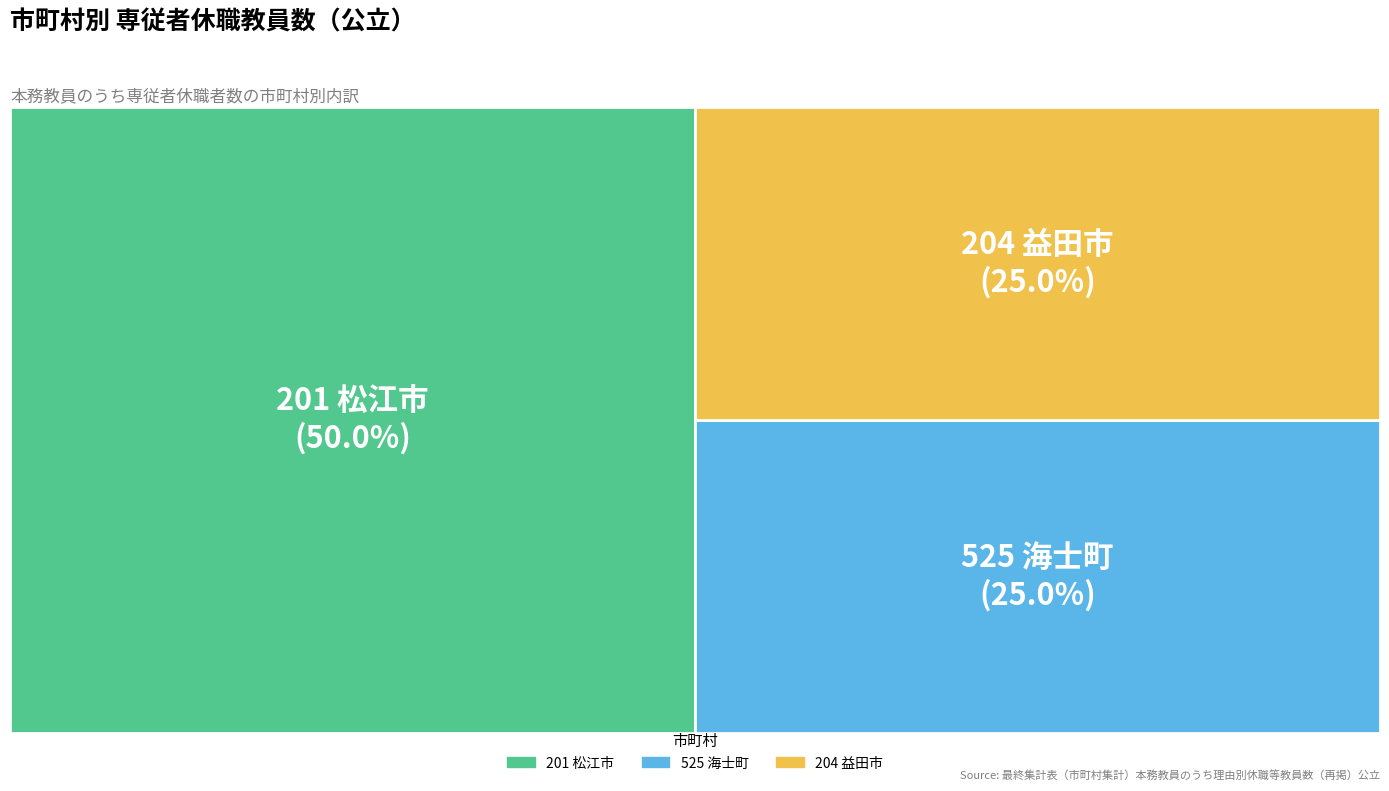

Does any single category account for the majority?

No